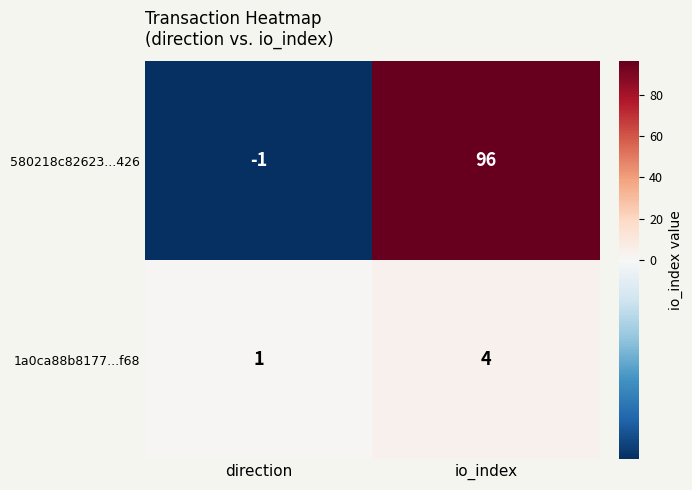

The 1a0ca88b8177...f68 series shows 1 at direction. True or false?

True